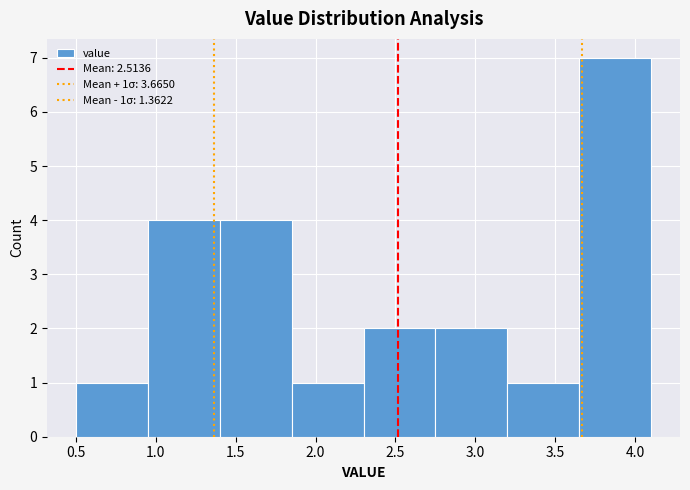

Over which range of the x-axis is the bar tallest?

3.65 to 4.10